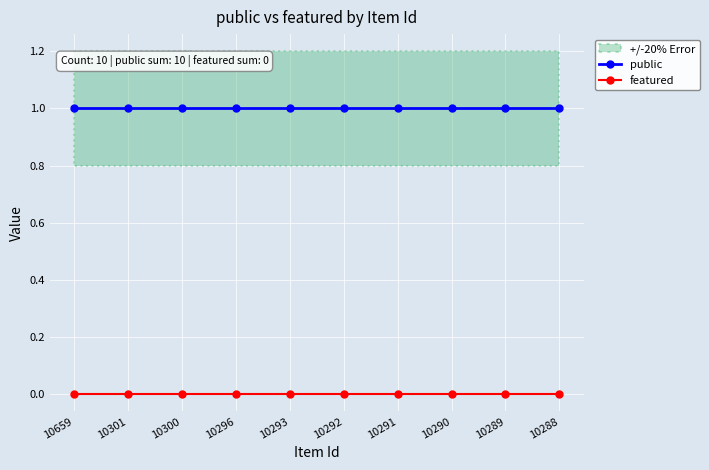

True or false: public and featured cross at least once.

False